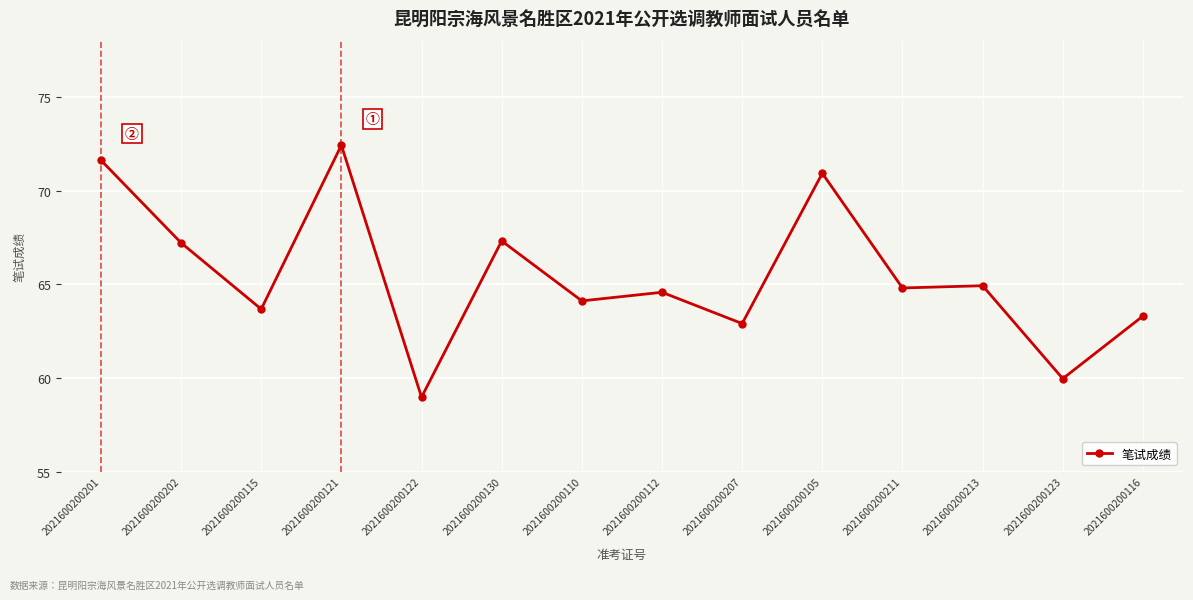

Reading left to right, extract all data points from this chart.

71.6	67.2	63.7	72.4	59.0	67.3	64.1	64.6	62.9	70.9	64.8	64.9	60.0	63.3